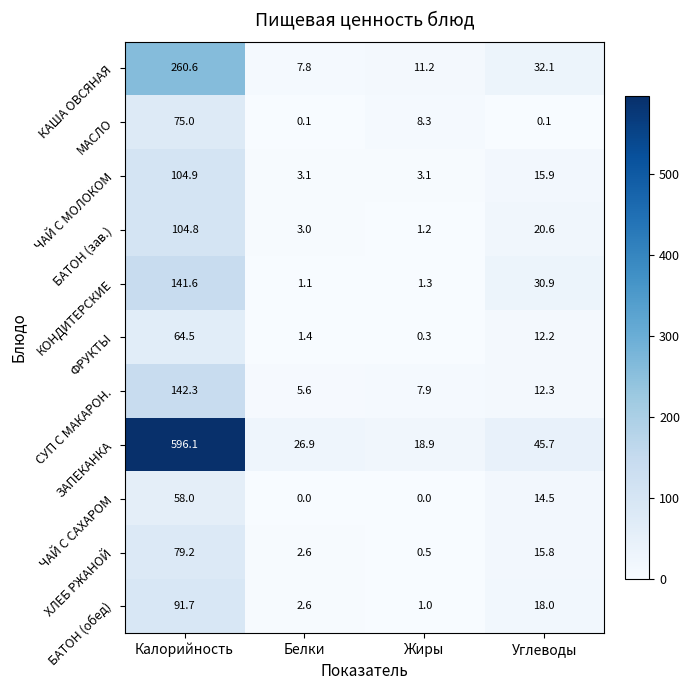

Is the value of ЗАПЕКАНКА at Жиры greater than the value of ЧАЙ С МОЛОКОМ at Калорийность?

No